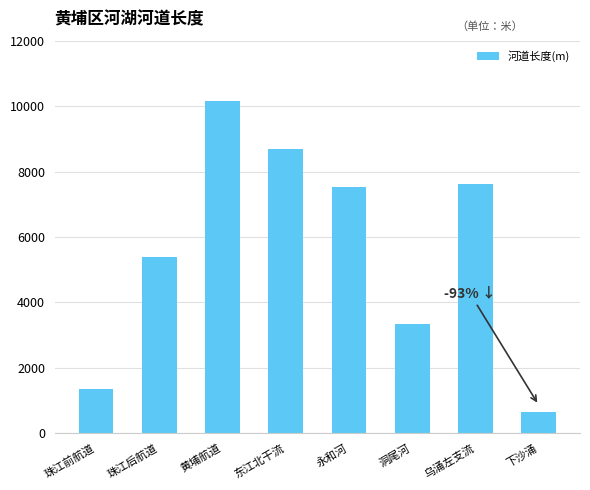

Which label corresponds to the smallest value in the chart?

下沙涌